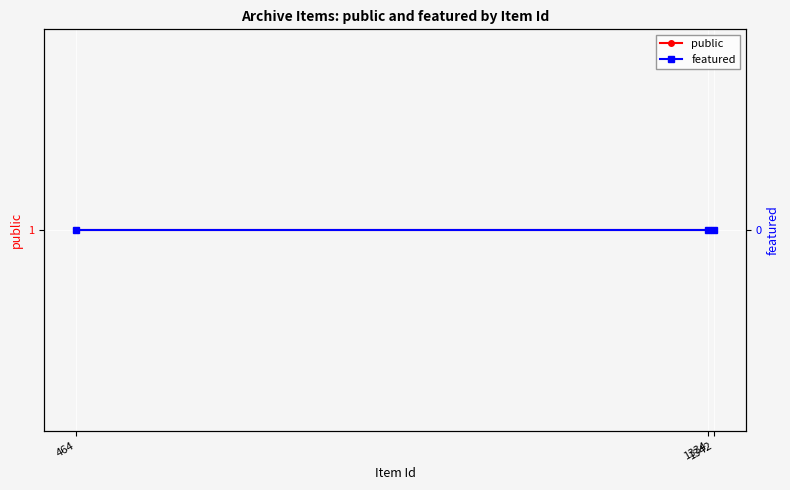

How many data points does each series have?

3